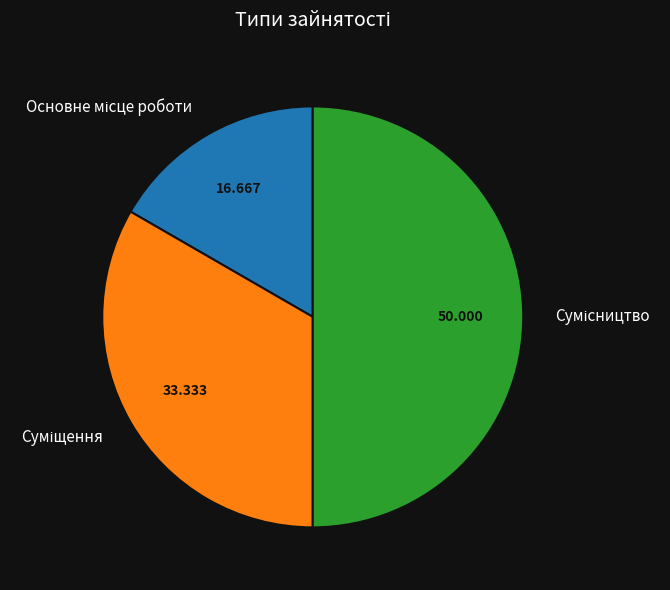

How many segments does this pie chart have?

3